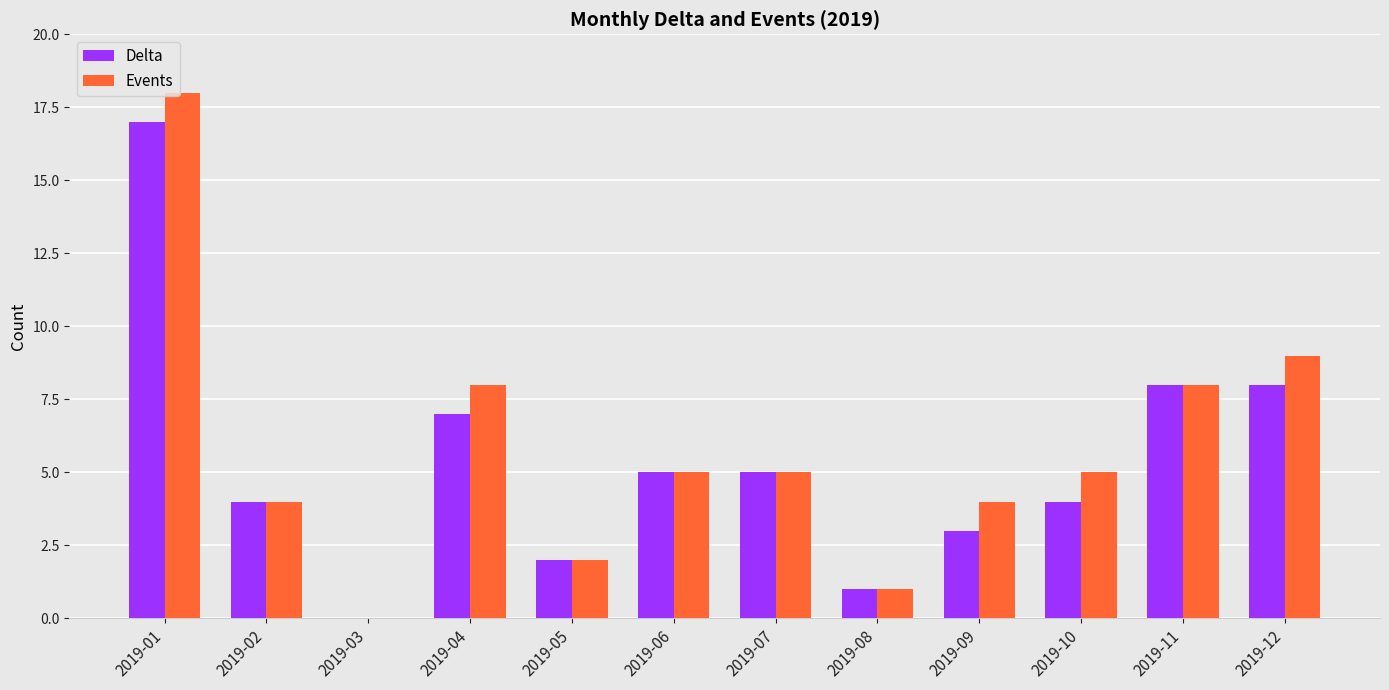

What is the sum of the Delta values at 2019-04 and 2019-11?

15